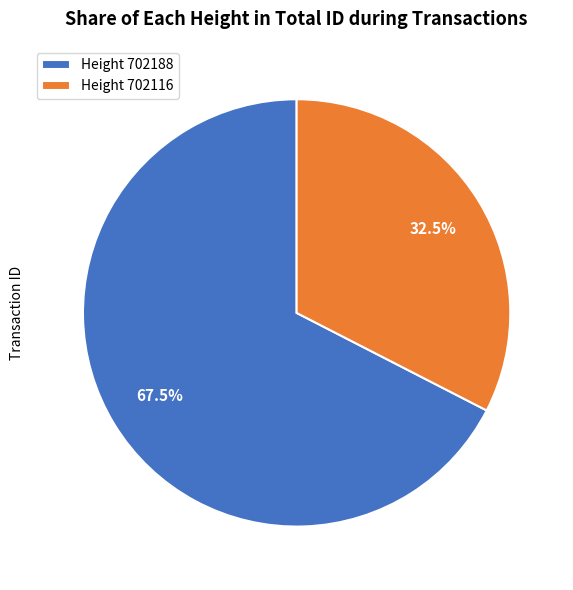

How many slices are in this pie chart?

2